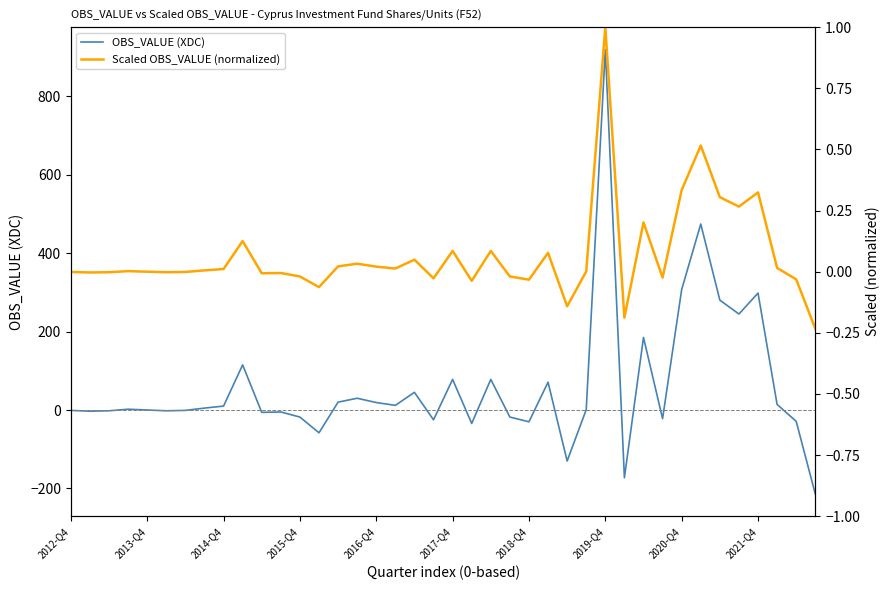

True or false: Scaled OBS_VALUE (normalized) and OBS_VALUE (XDC) cross at least once.

True